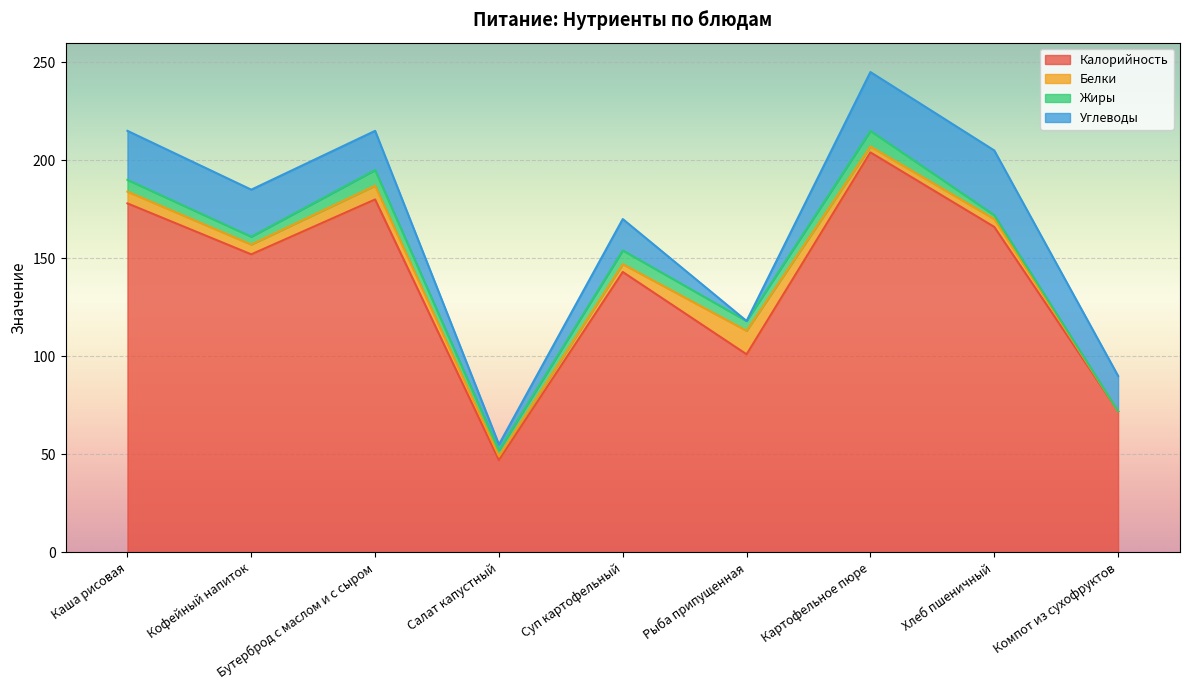

Is it true that Калорийность equals 361 at Картофельное пюре?

False